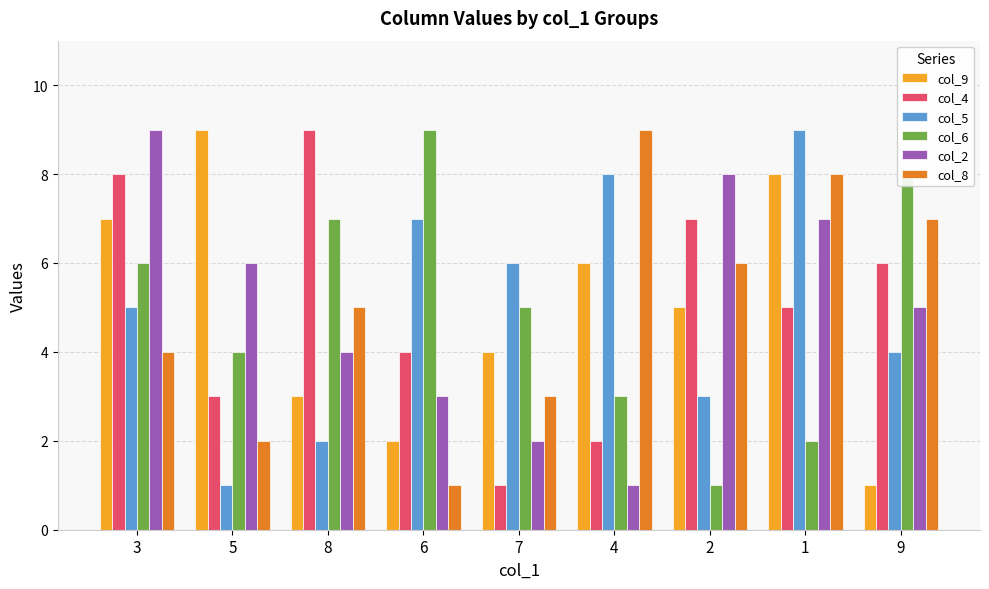

How many distinct data groups are displayed?

6